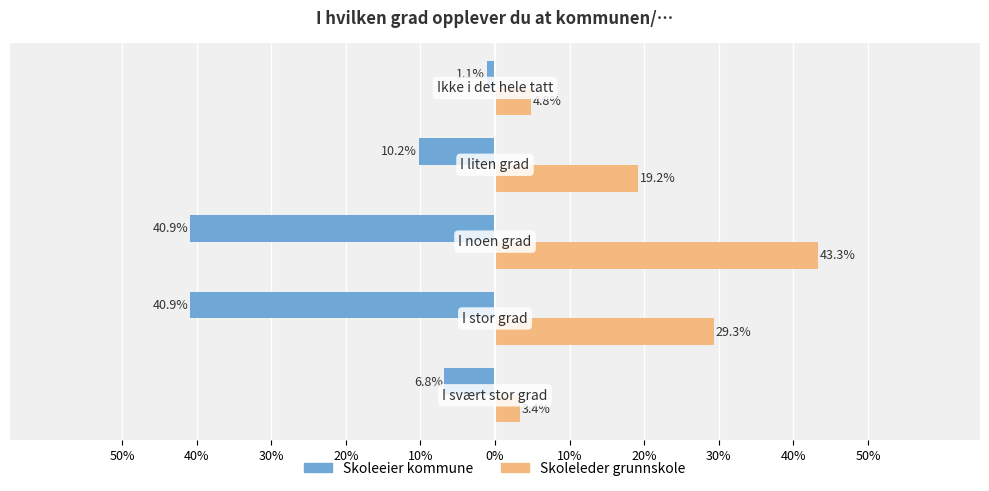

What are all the series names shown in the legend?

Skoleeier kommune, Skoleleder grunnskole